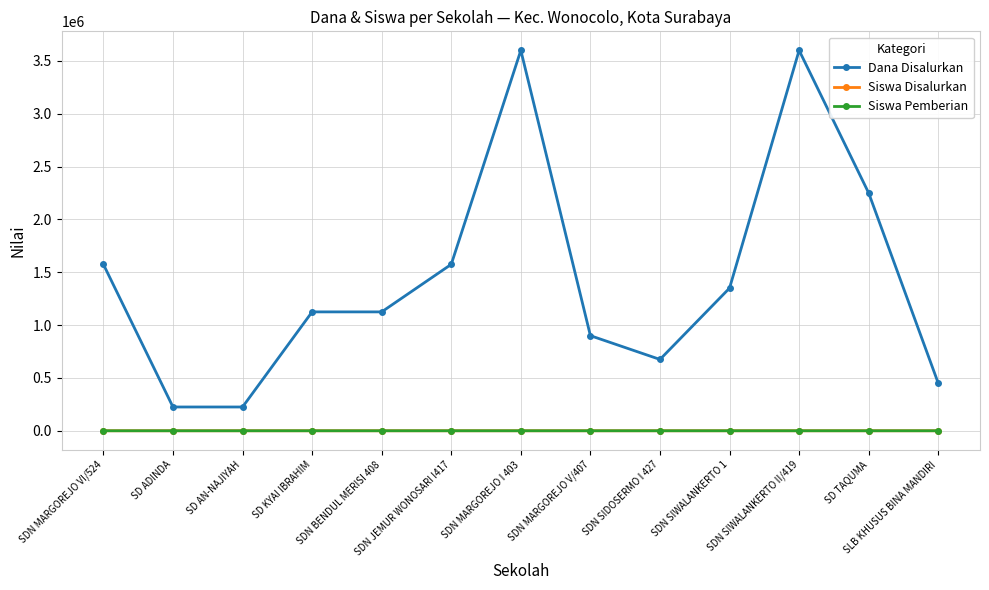

Reading right to left, list all the values displayed in this chart.

Dana Disalurkan: SLB KHUSUS BINA MANDIRI=450000	SD TAQUMA=2250000	SDN SIWALANKERTO II/419=3600000	SDN SIWALANKERTO 1=1350000	SDN SIDOSERMO I 427=675000	SDN MARGOREJO V/407=900000	SDN MARGOREJO I 403=3600000	SDN JEMUR WONOSARI I417=1575000	SDN BENDUL MERISI 408=1125000	SD KYAI IBRAHIM=1125000	SD AN-NAJIYAH=225000	SD ADINDA=225000	SDN MARGOREJO VI/524=1575000
Siswa Disalurkan: SLB KHUSUS BINA MANDIRI=2	SD TAQUMA=10	SDN SIWALANKERTO II/419=16	SDN SIWALANKERTO 1=6	SDN SIDOSERMO I 427=3	SDN MARGOREJO V/407=4	SDN MARGOREJO I 403=16	SDN JEMUR WONOSARI I417=7	SDN BENDUL MERISI 408=5	SD KYAI IBRAHIM=5	SD AN-NAJIYAH=1	SD ADINDA=1	SDN MARGOREJO VI/524=7
Siswa Pemberian: SLB KHUSUS BINA MANDIRI=2	SD TAQUMA=10	SDN SIWALANKERTO II/419=16	SDN SIWALANKERTO 1=6	SDN SIDOSERMO I 427=3	SDN MARGOREJO V/407=4	SDN MARGOREJO I 403=16	SDN JEMUR WONOSARI I417=7	SDN BENDUL MERISI 408=5	SD KYAI IBRAHIM=5	SD AN-NAJIYAH=1	SD ADINDA=1	SDN MARGOREJO VI/524=7